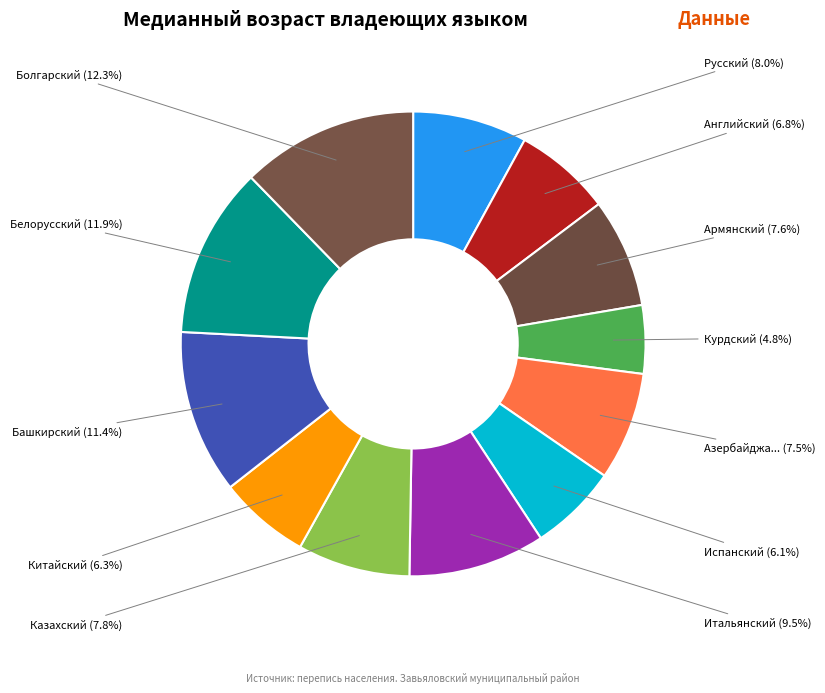

Is there a majority slice in this chart?

No